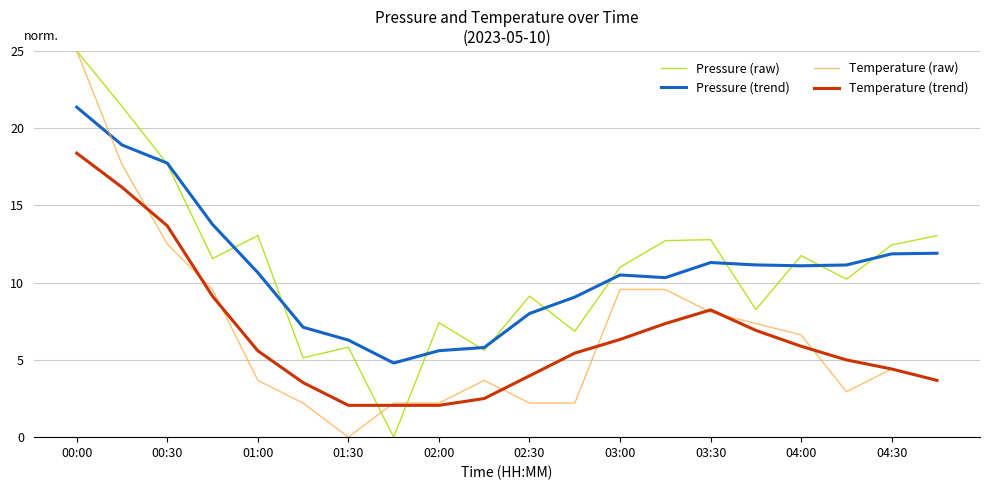

What is the greatest value displayed?

25.0